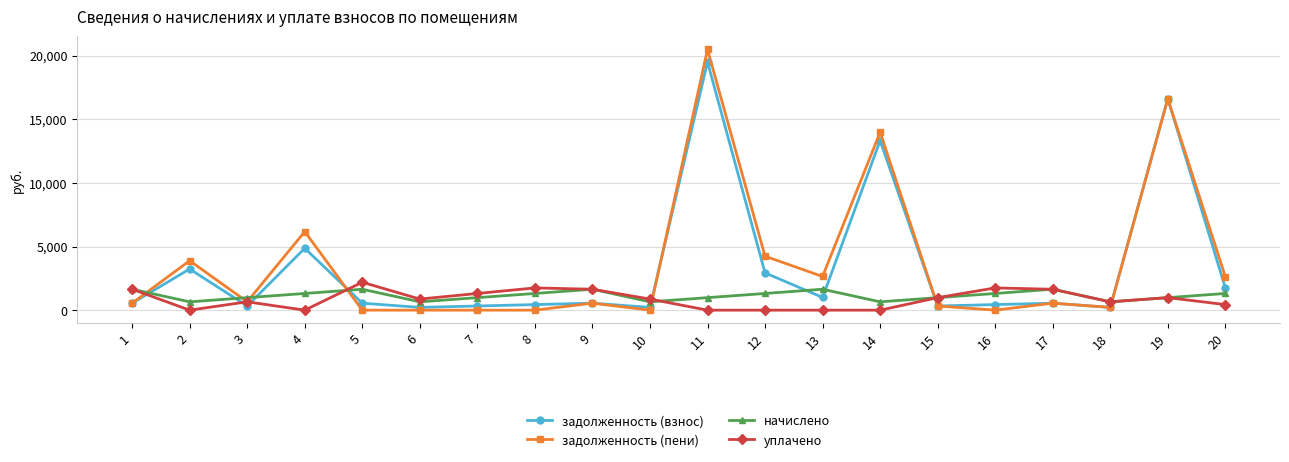

What is the approximate value of задолженность (взнос) at 4?

4861.6